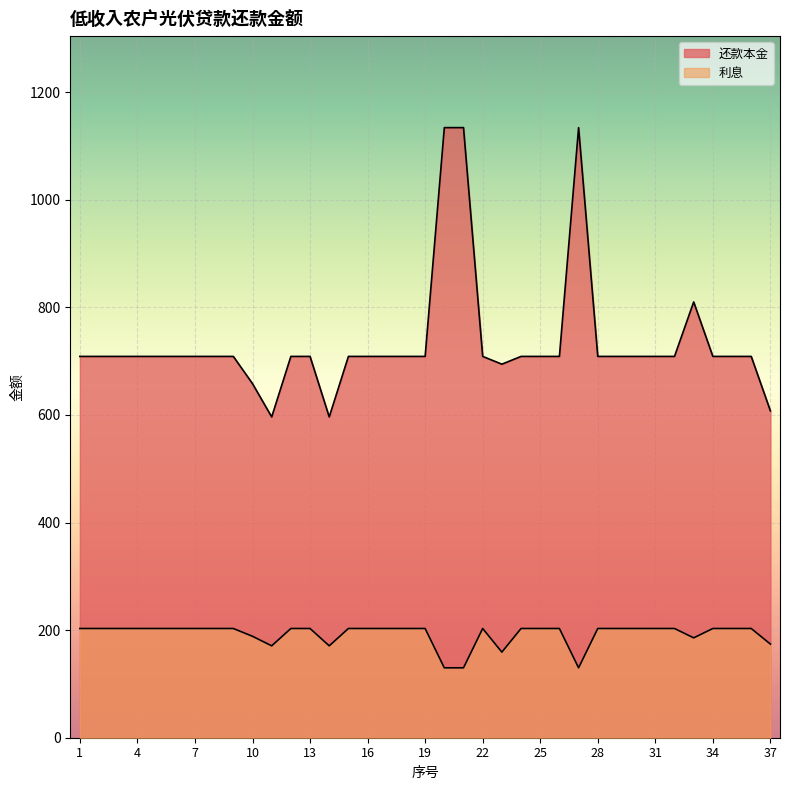

What are all the series names shown in the legend?

还款本金, 利息